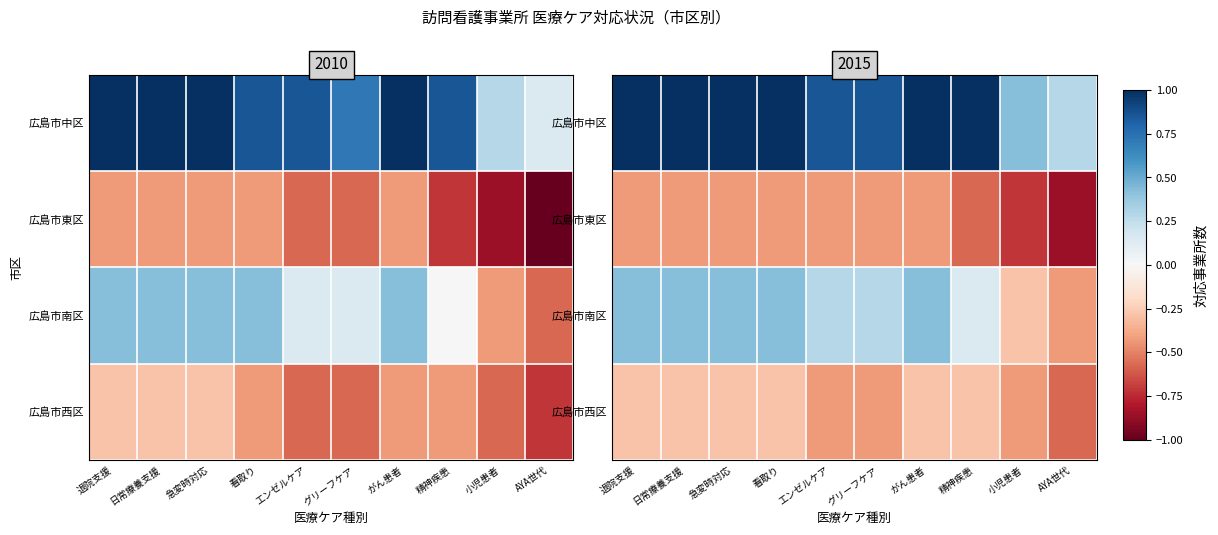

What is the total value across all series at がん患者?

0.7